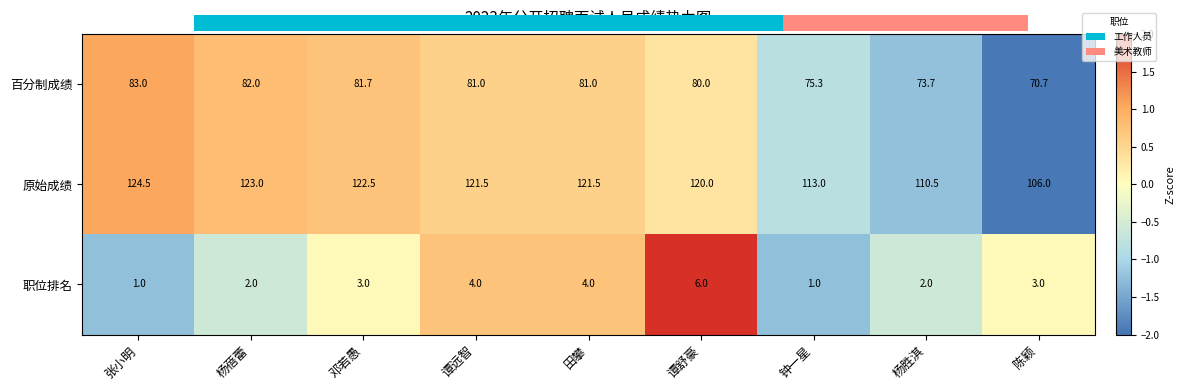

What is the lowest value of the 百分制成绩 series?

-2.0